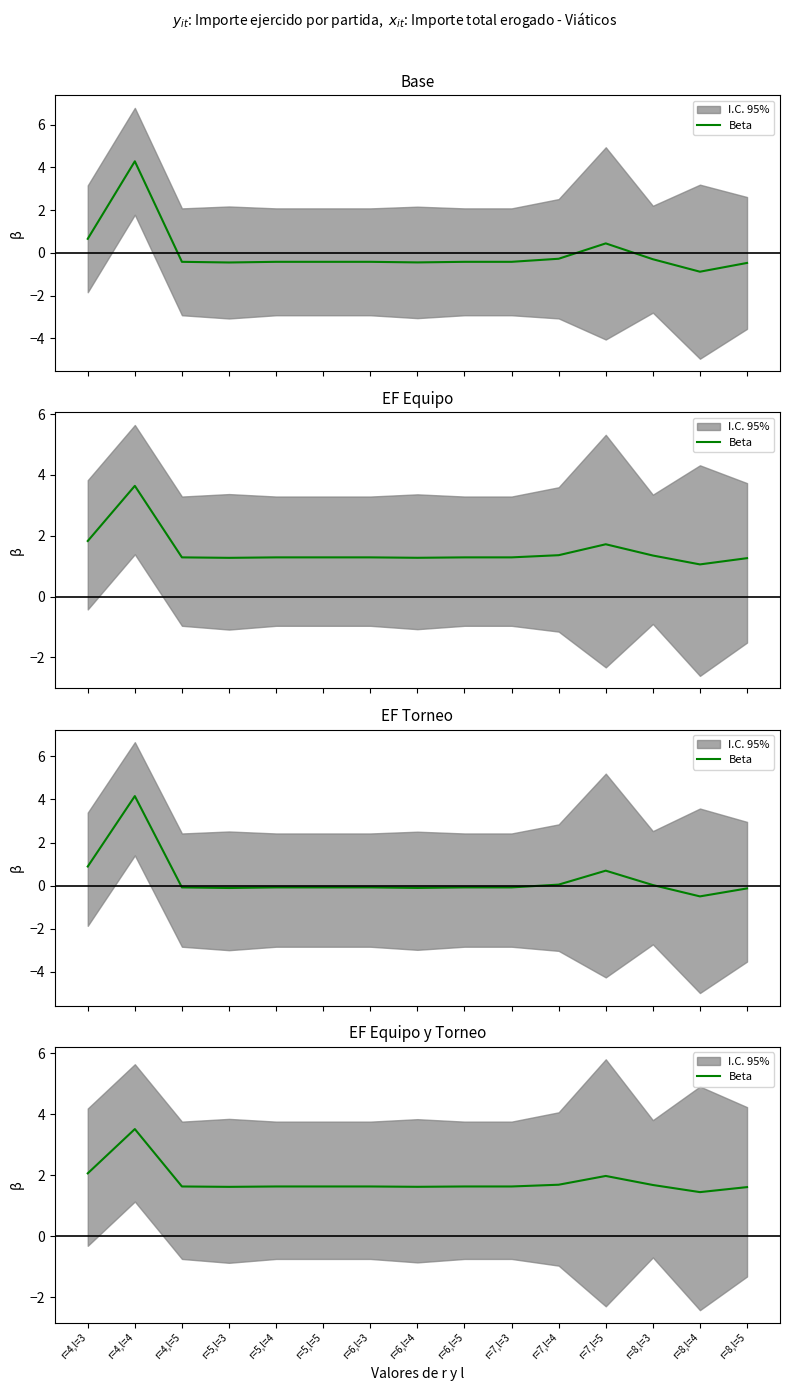

Is it true that the value at r=5,l=4 is 0.8?

False